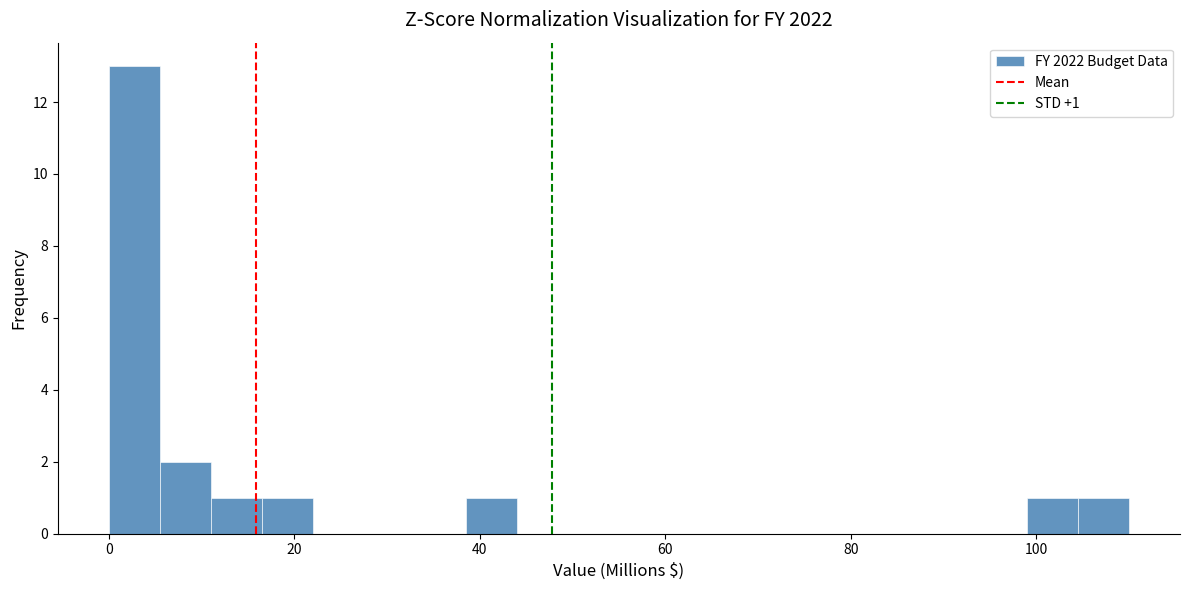

Read against the x-axis, roughly where is the centre of the tallest bar?

2